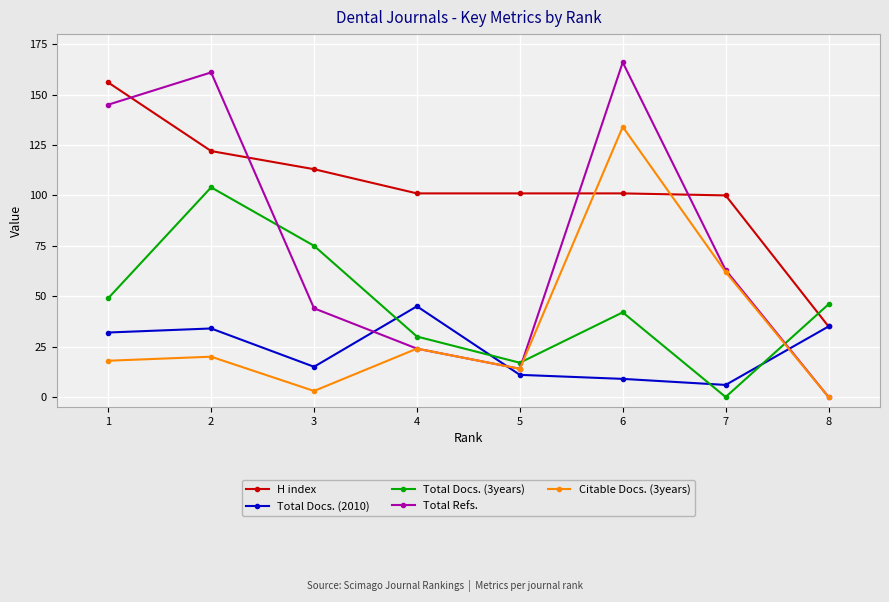

At how many categories does at least one series exceed 130?

3